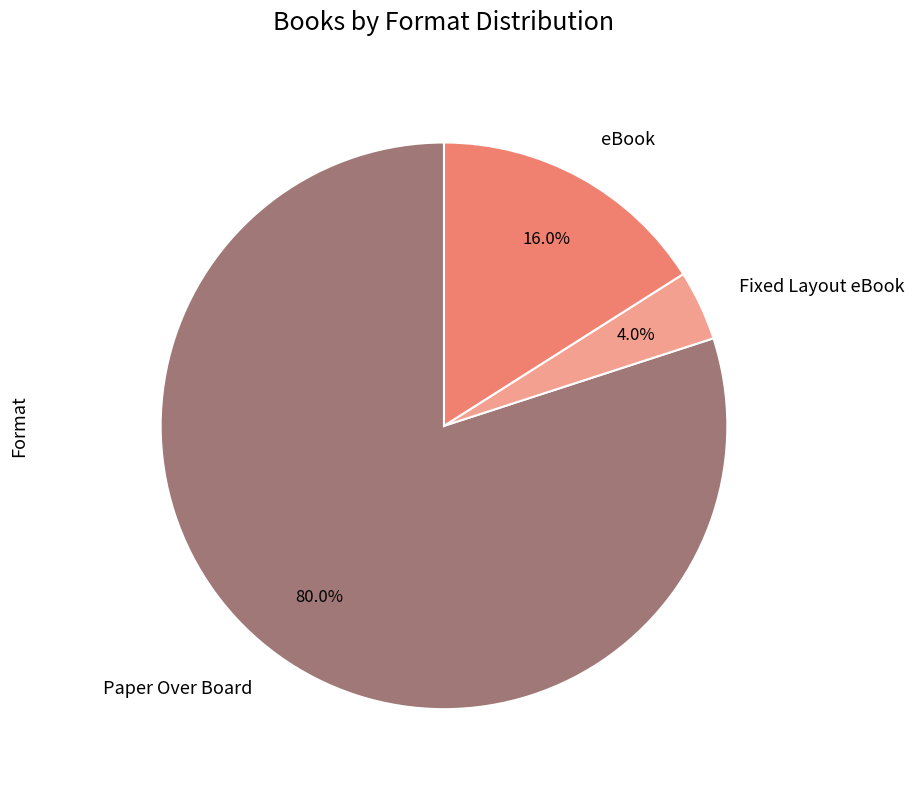

Which category has the smallest portion of the pie?

Fixed Layout eBook